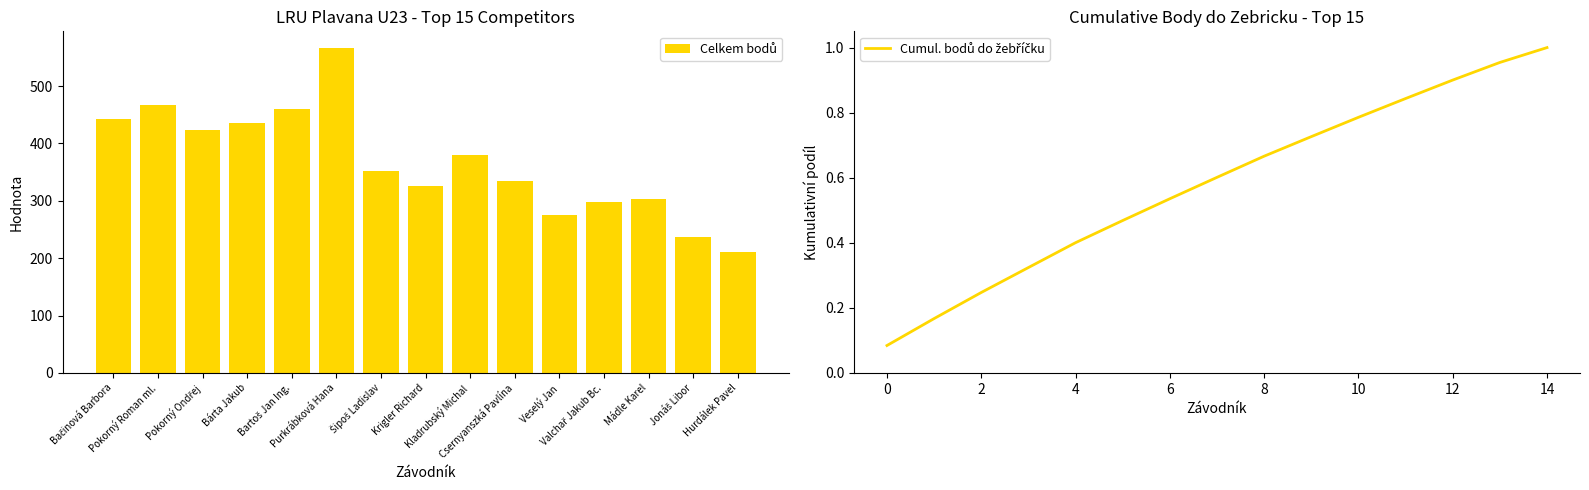

What is the lowest value of the Cumul. bodů do žebříčku series?

0.1